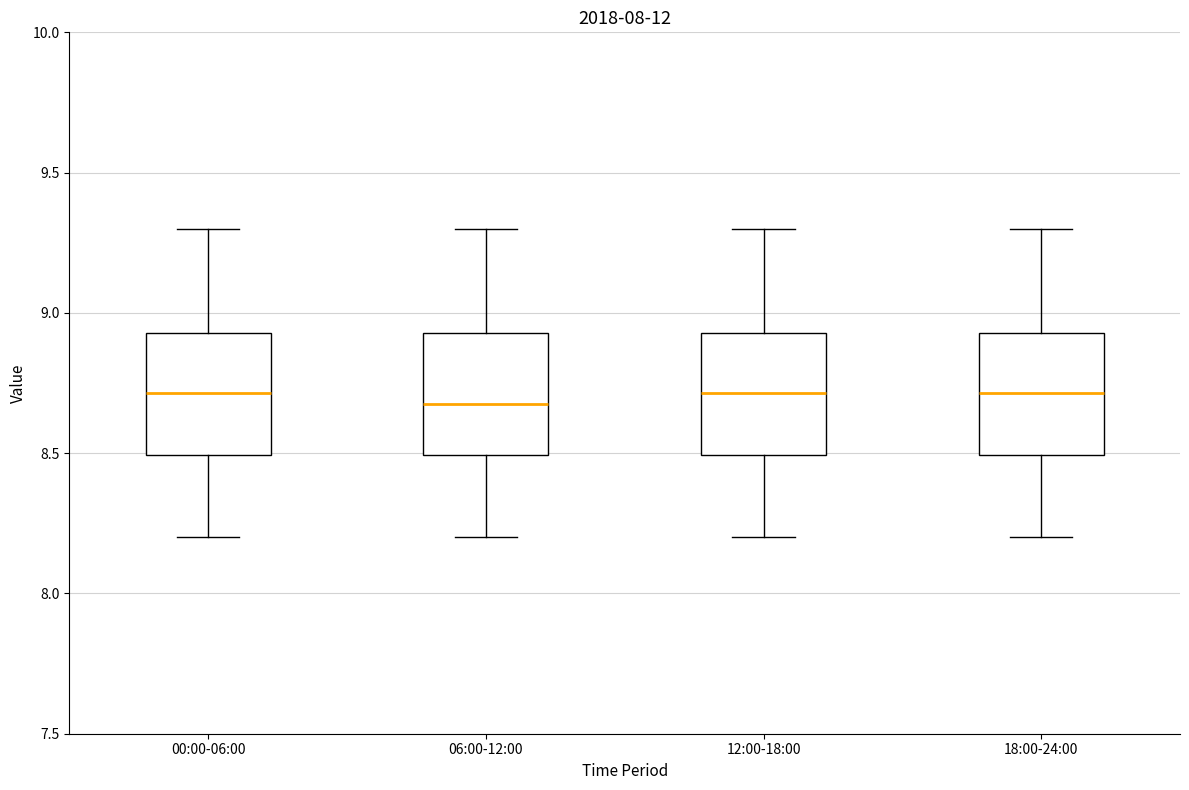

Reading left to right, read every box against the y-axis: the position of its median line, the range the box covers, and the ends of its whiskers. The values are not printed on the chart, so give them approximately, as read against the axis.

00:00-06:00: median 8.70, box 8.50 to 8.95, whiskers 8.20 to 9.30
06:00-12:00: median 8.70, box 8.50 to 8.95, whiskers 8.20 to 9.30
12:00-18:00: median 8.70, box 8.50 to 8.95, whiskers 8.20 to 9.30
18:00-24:00: median 8.70, box 8.50 to 8.95, whiskers 8.20 to 9.30